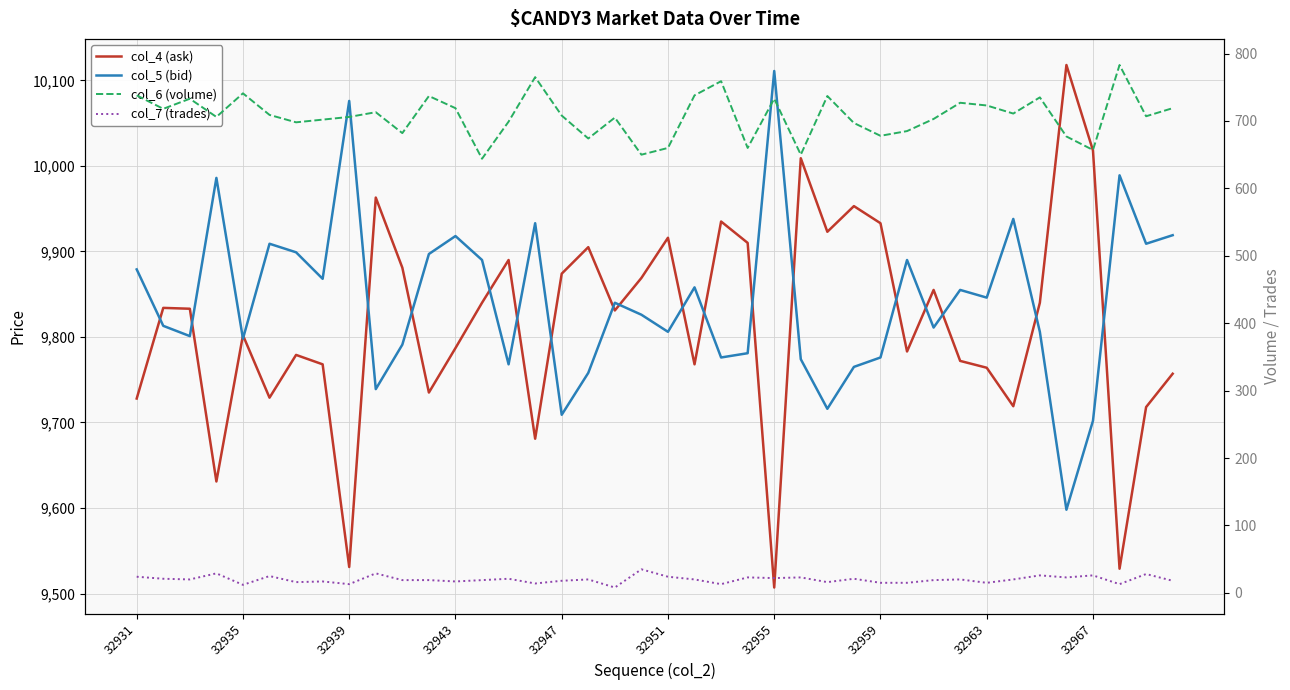

How many categories are shown in the chart?

40